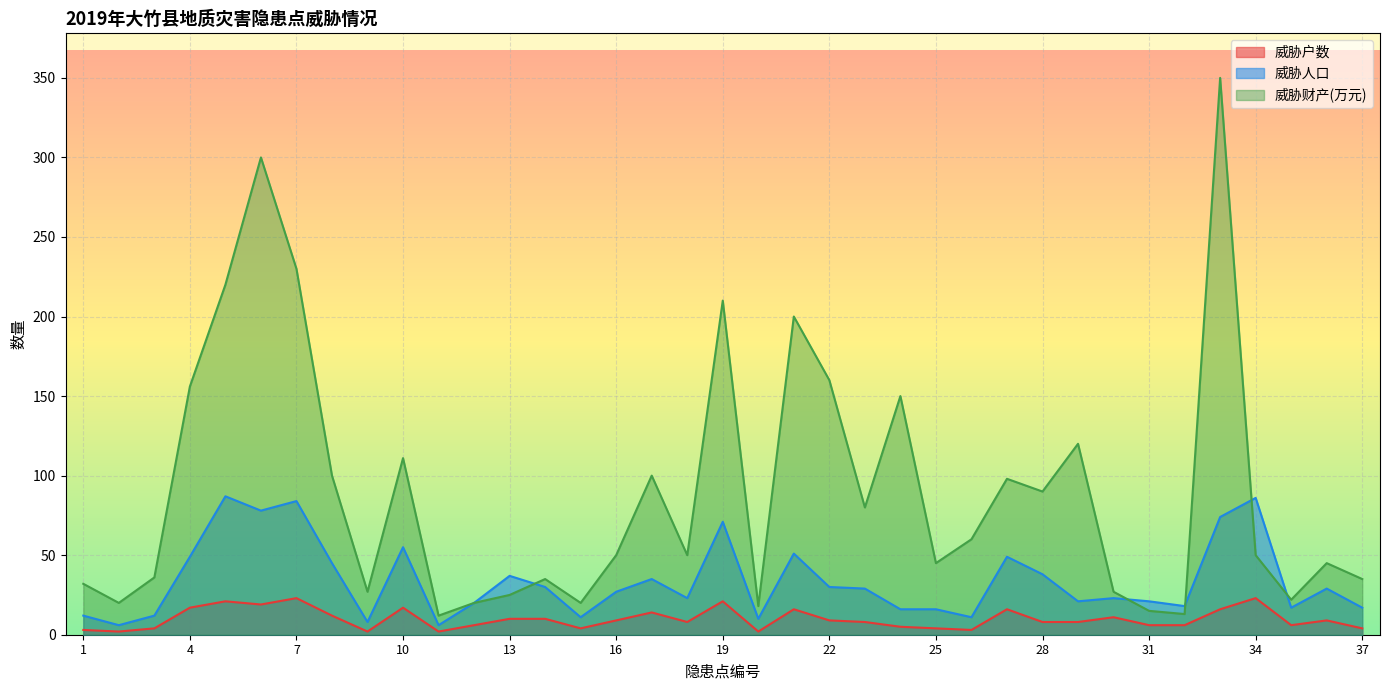

What is the average value of the 威胁人口 series?

34